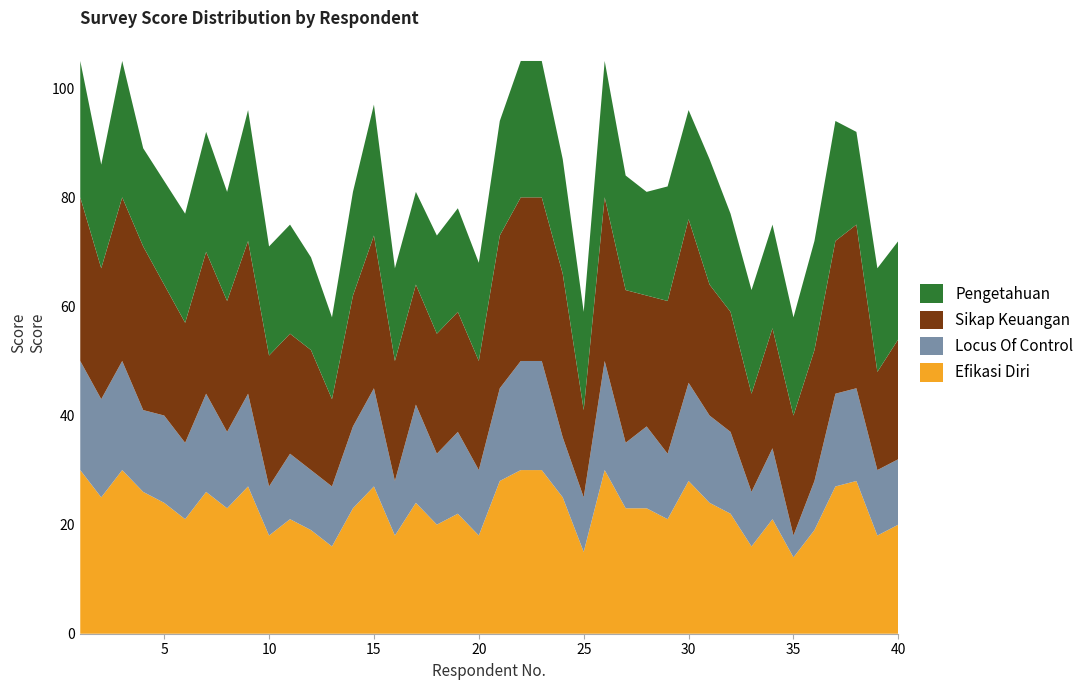

Reading left to right, what are all the values shown in this chart?

Pengetahuan: 25	19	25	18	19	20	22	20	24	20	20	17	15	19	24	17	17	18	19	18	21	25	25	21	18	25	21	19	21	20	23	18	19	19	18	20	22	17	19	18
Locus Of Control: 20	18	20	15	16	14	18	14	17	9	12	11	11	15	18	10	18	13	15	12	17	20	20	11	10	20	12	15	12	18	16	15	10	13	4	9	17	17	12	12
Sikap Keuangan: 30	24	30	30	24	22	26	24	28	24	22	22	16	24	28	22	22	22	22	20	28	30	30	30	16	30	28	24	28	30	24	22	18	22	22	24	28	30	18	22
Efikasi Diri: 30	25	30	26	24	21	26	23	27	18	21	19	16	23	27	18	24	20	22	18	28	30	30	25	15	30	23	23	21	28	24	22	16	21	14	19	27	28	18	20